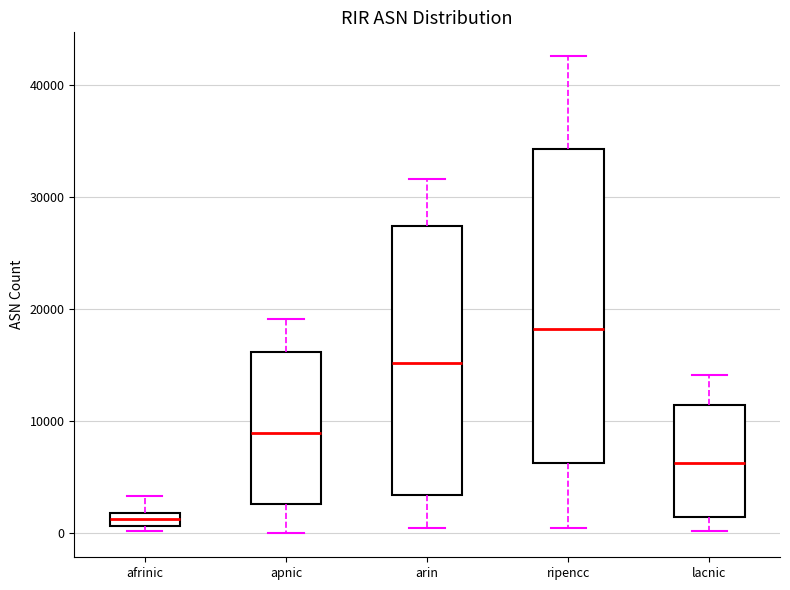

Which box's median line is the highest?

ripencc